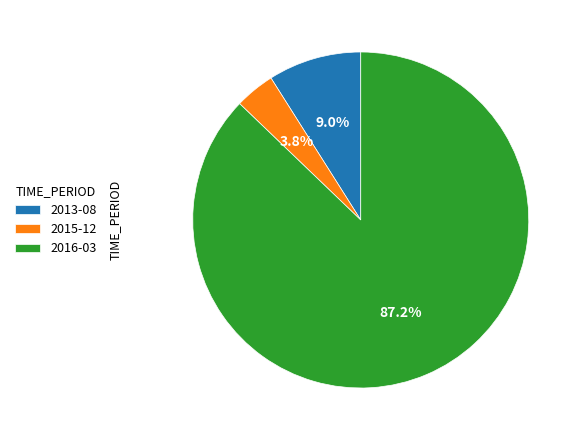

How many segments does this pie chart have?

3